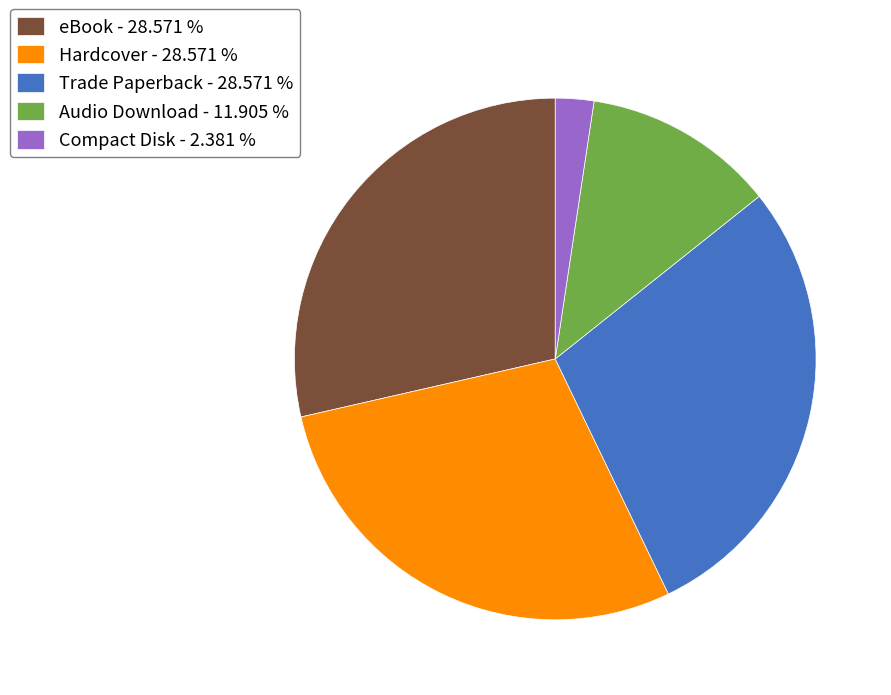

Does Trade Paperback account for over 50% of the chart?

No